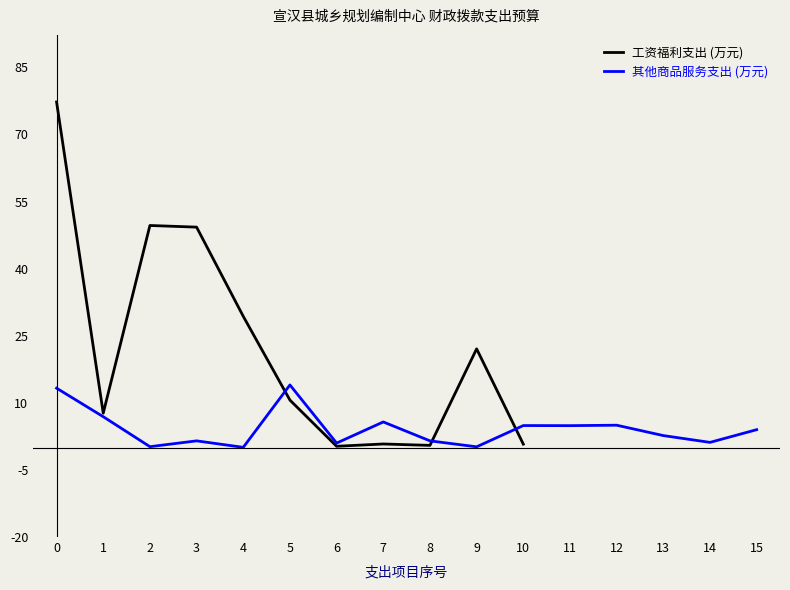

Reading right to left, list all the values displayed in this chart.

10=0.8	9=22.1	8=0.5	7=0.8	6=0.3	5=10.6	4=29.3	3=49.3	2=49.6	1=7.7	0=77.3